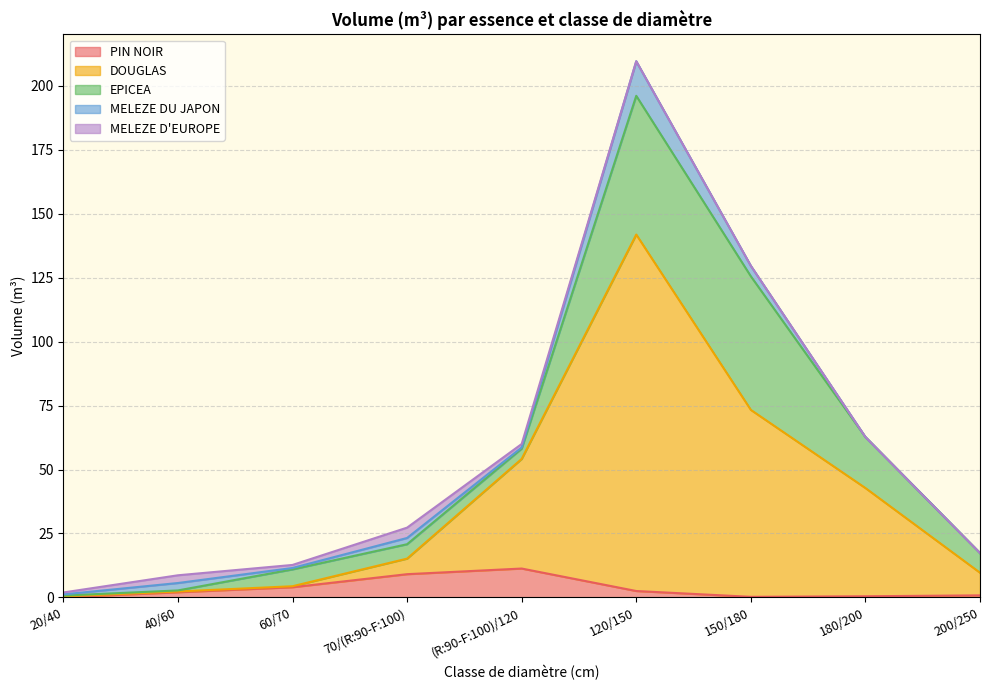

In DOUGLAS, how many points are higher than both neighbors (excluding endpoints)?

1